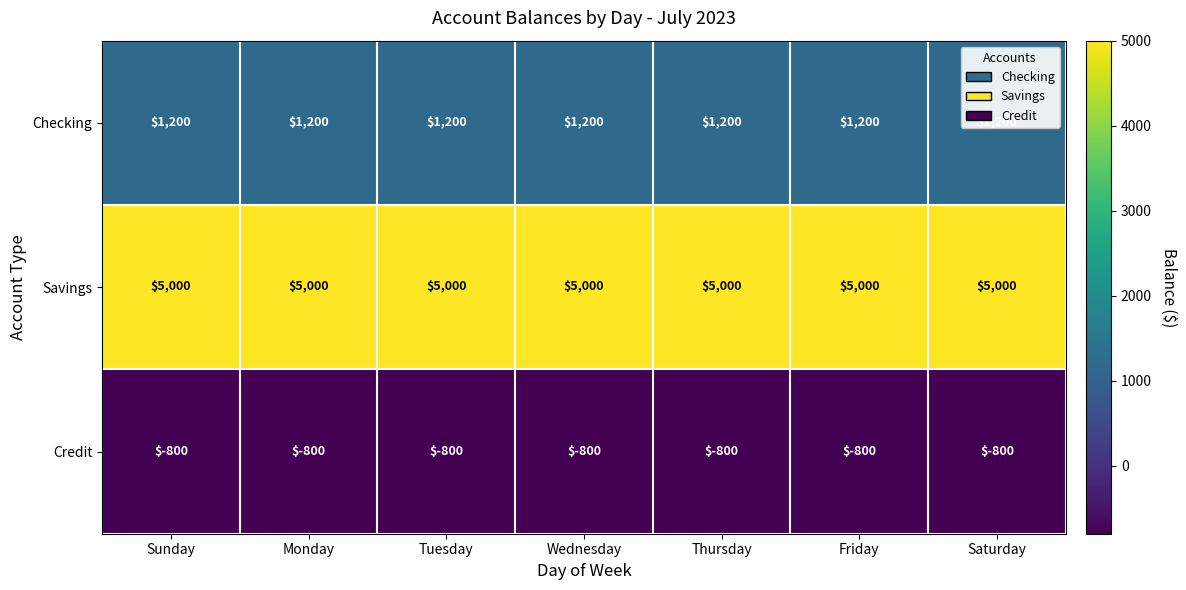

What is the sum of the Credit values at Wednesday and Friday?

-1600